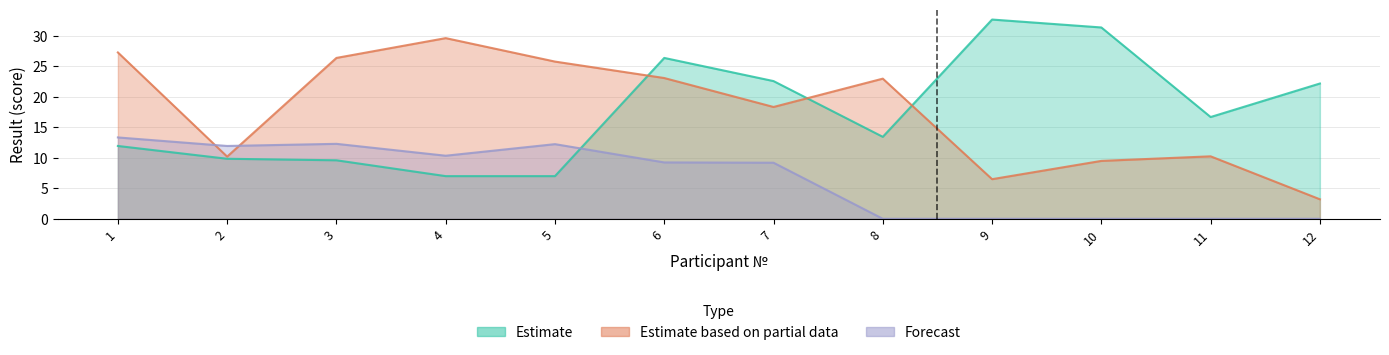

What are all the series names shown in the legend?

Estimate, Estimate based on partial data, Forecast